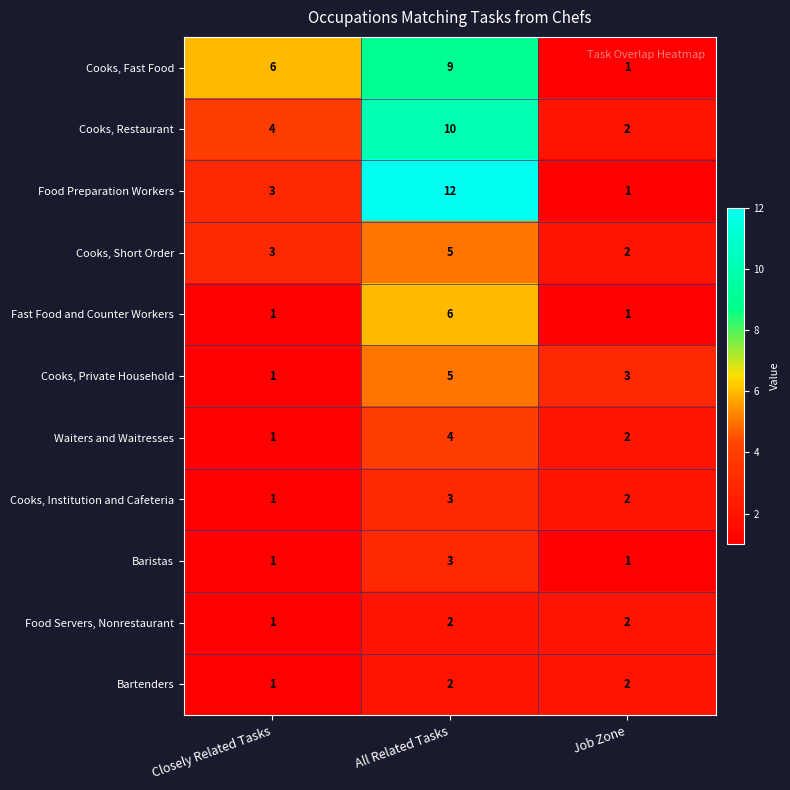

What is the total value across all series at Closely Related Tasks?

23